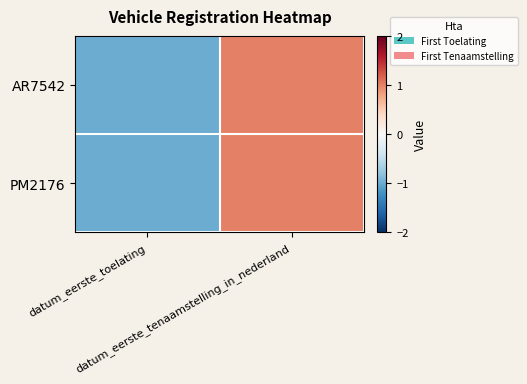

Reading left to right, what are all the values shown in this chart?

AR7542: datum_eerste_toelating=-1	datum_eerste_tenaamstelling_in_nederland=1
PM2176: datum_eerste_toelating=-1	datum_eerste_tenaamstelling_in_nederland=1